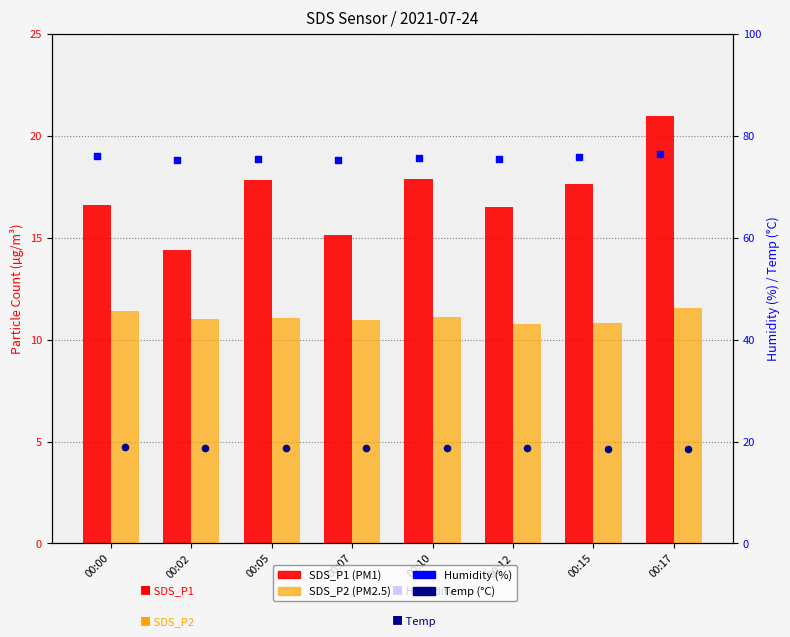

What is the total value across all series at 00:02?

119.5